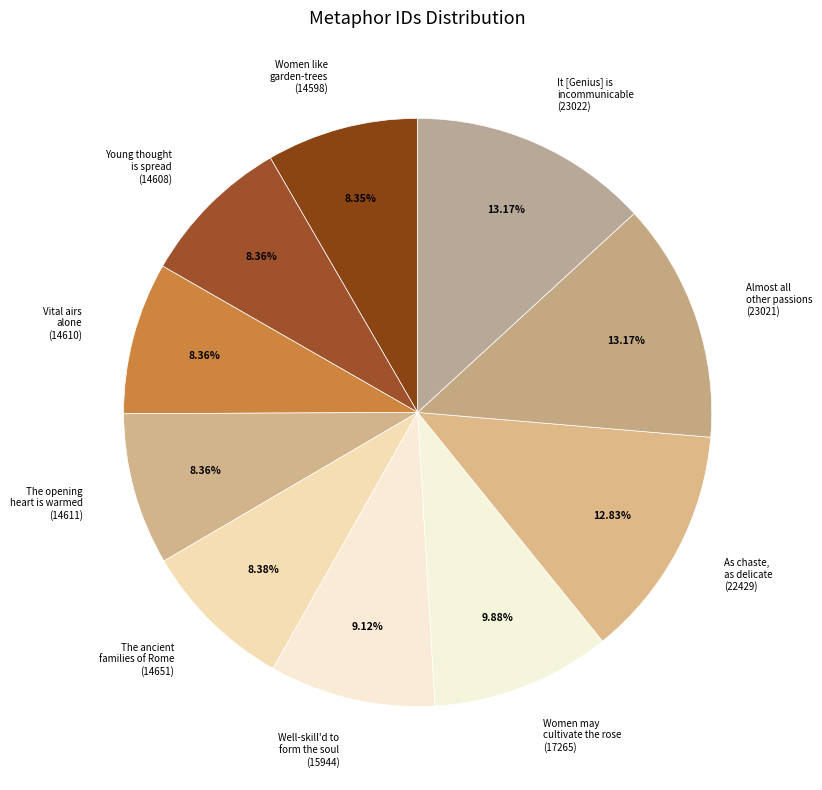

Is the sum of Young thought is spread (14608) and Vital airs alone (14610) greater than half?

No